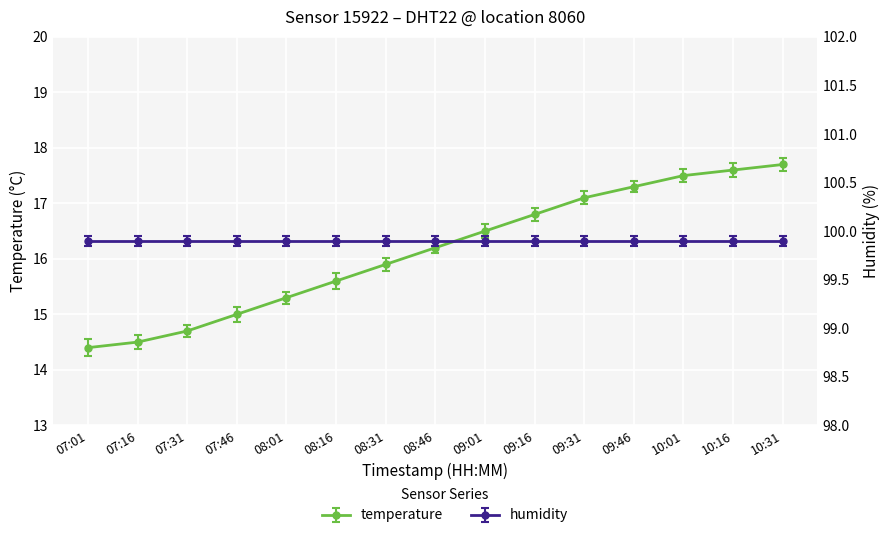

Between 07:46 and 08:31, which is larger?

08:31